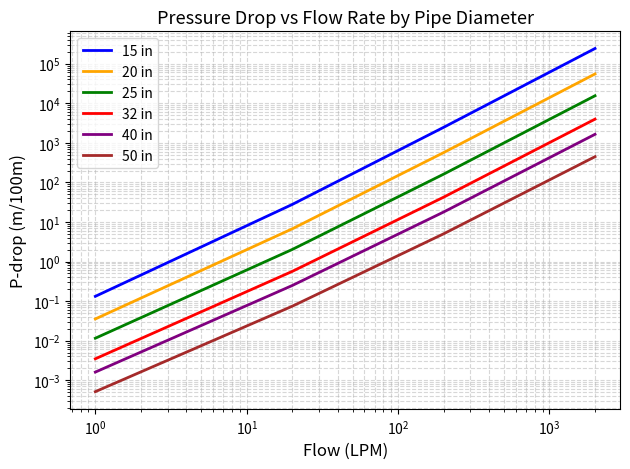

True or false: 15 in has more than 1 interior local peaks.

False